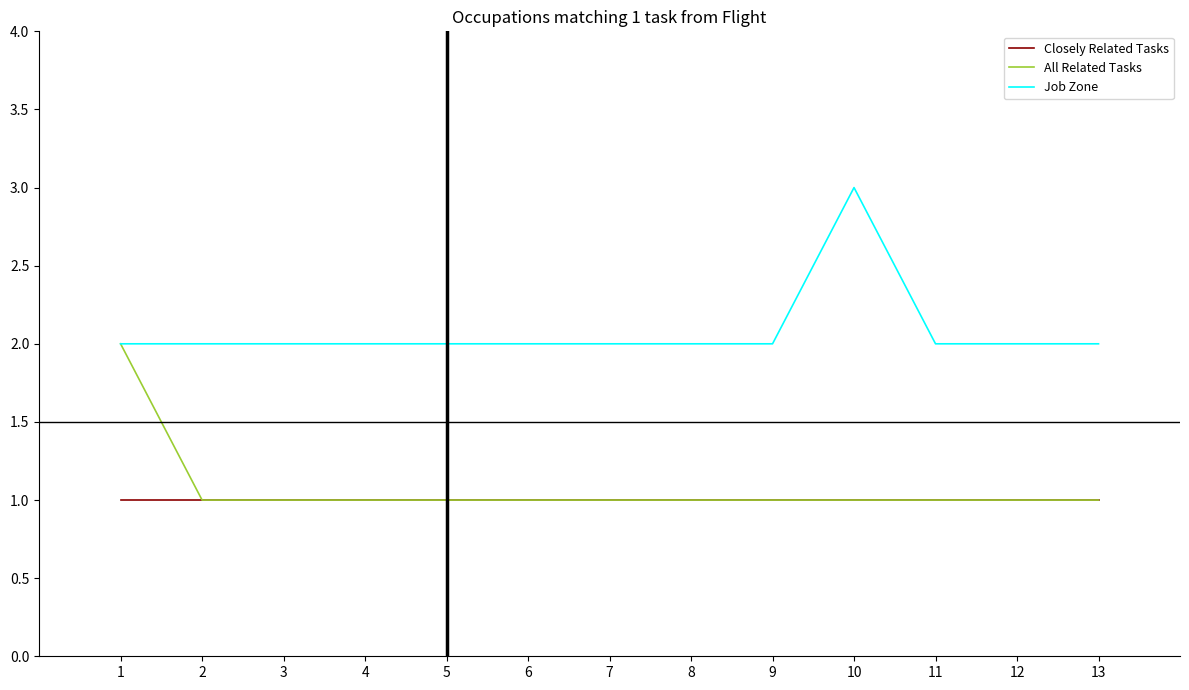

True or false: Job Zone has a value of 2 at 8.

True